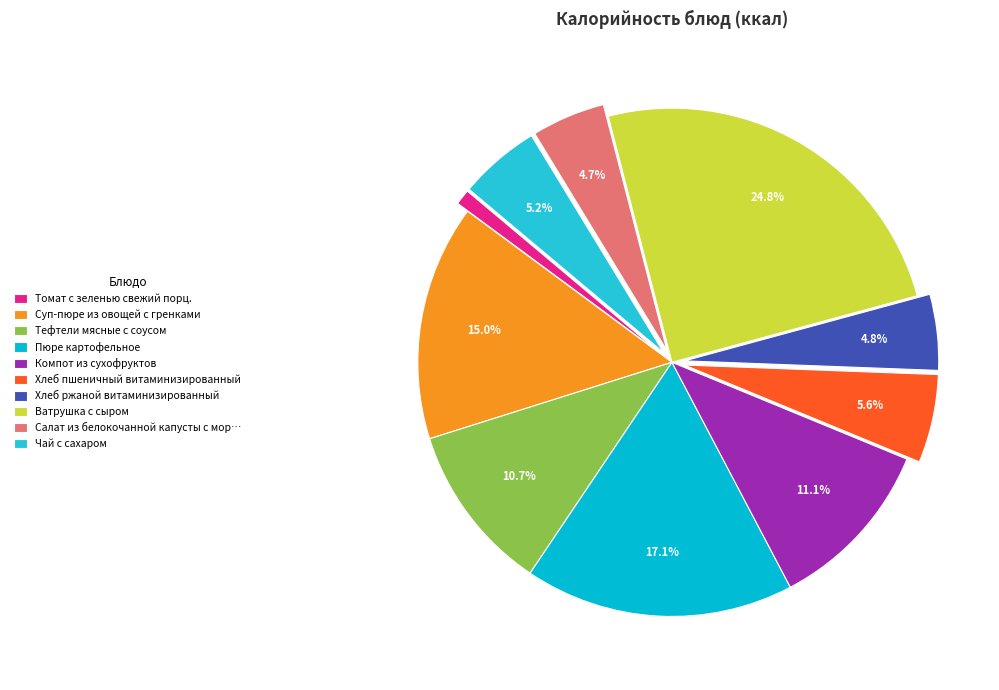

How many segments does this pie chart have?

10